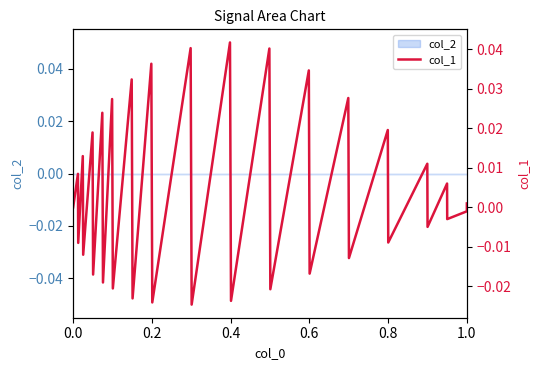

At which category does the chart reach its minimum across all series?

16